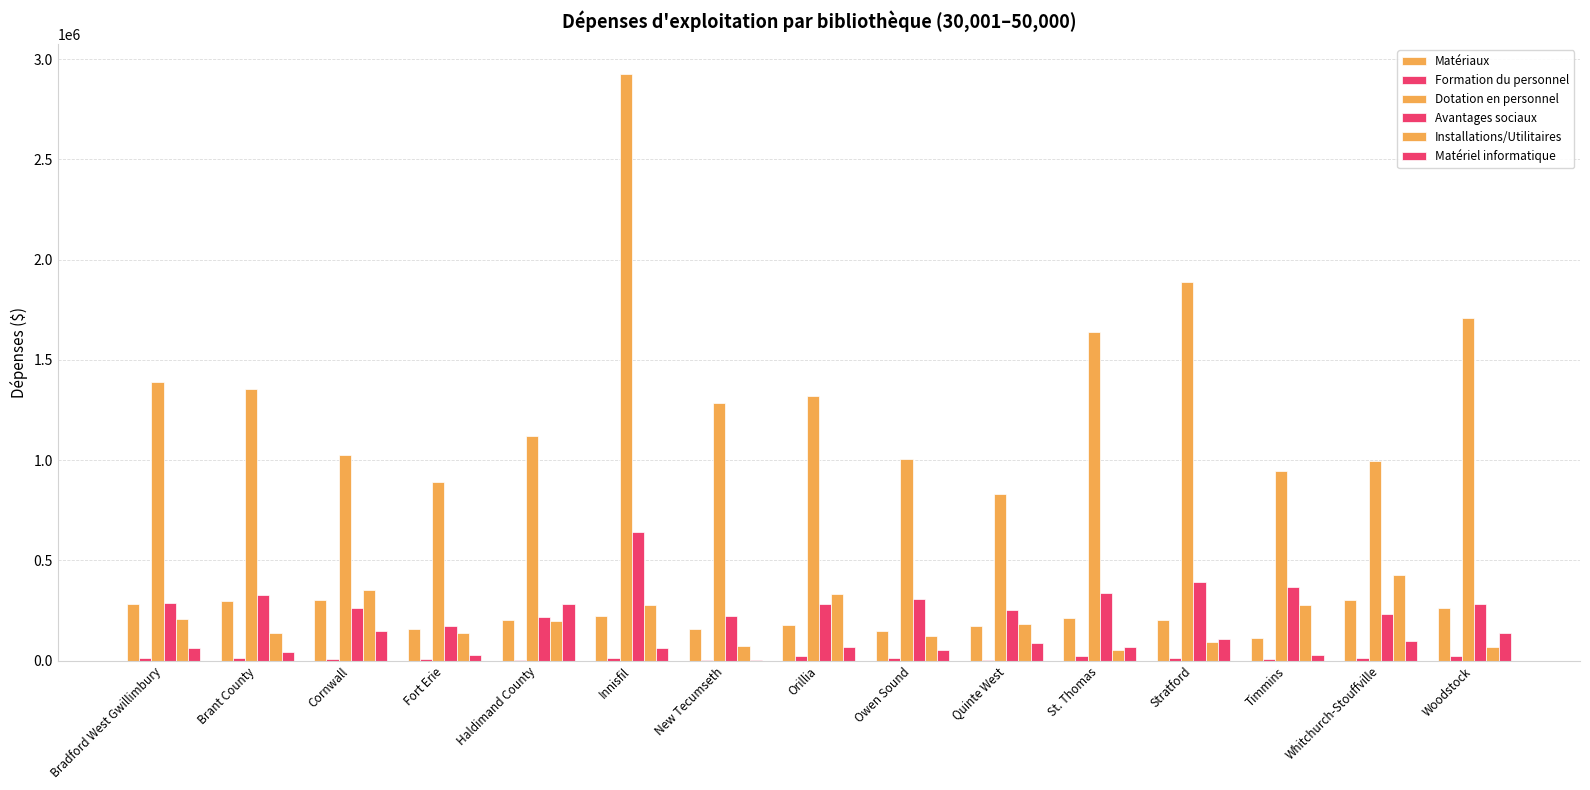

Are the bars grouped side by side (vs. stacked)?

Yes